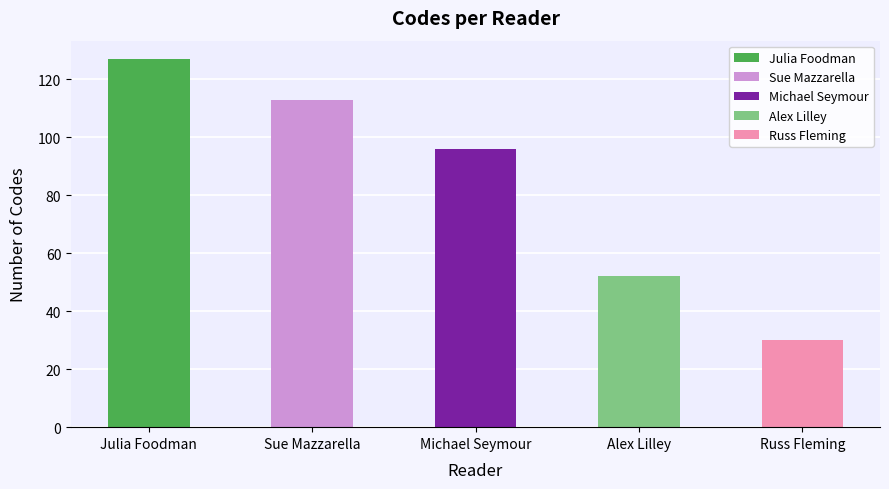

List the labels in order of value, largest first.

Julia Foodman, Sue Mazzarella, Michael Seymour, Alex Lilley, Russ Fleming